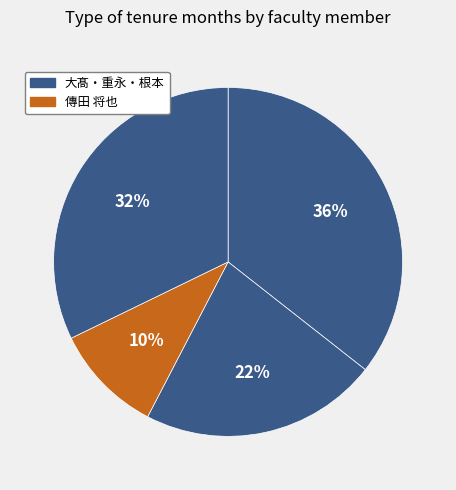

How many slices are in this pie chart?

4